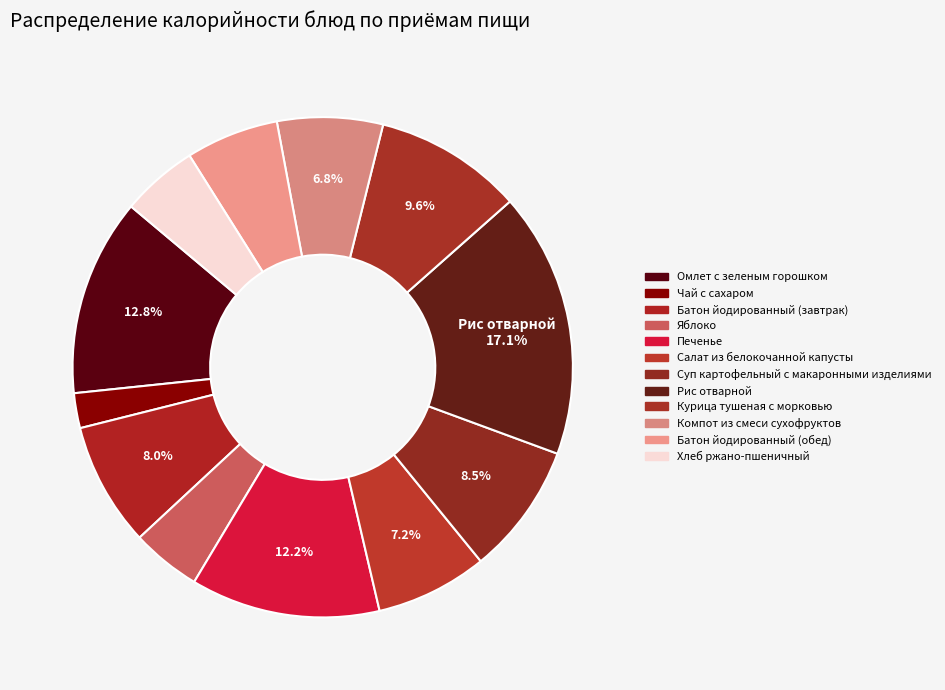

To the nearest percent, what is the difference between the largest and smallest slice percentages?

15%